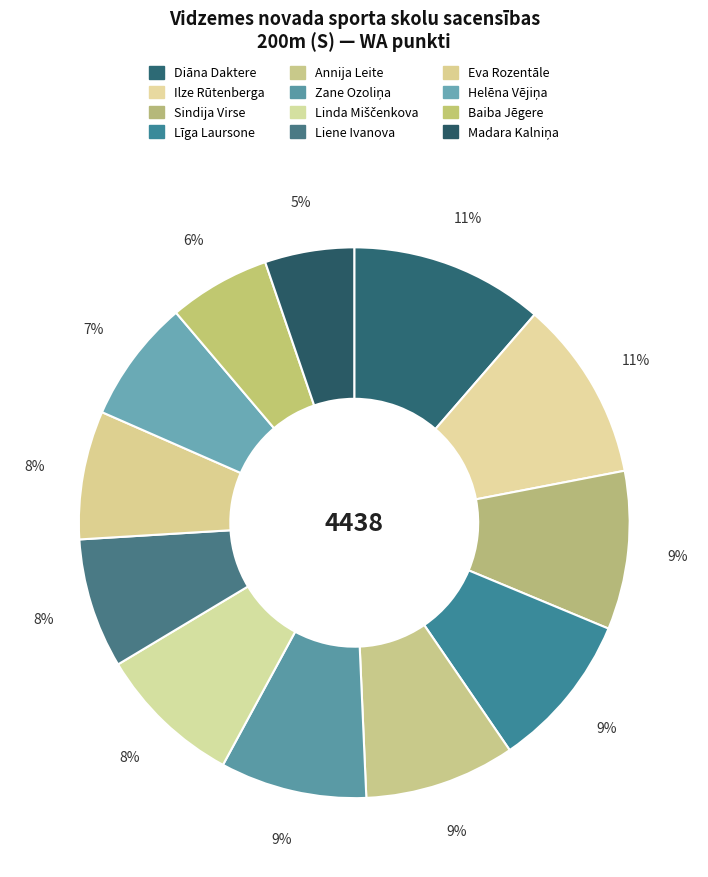

Which slice is the largest?

Diāna Daktere